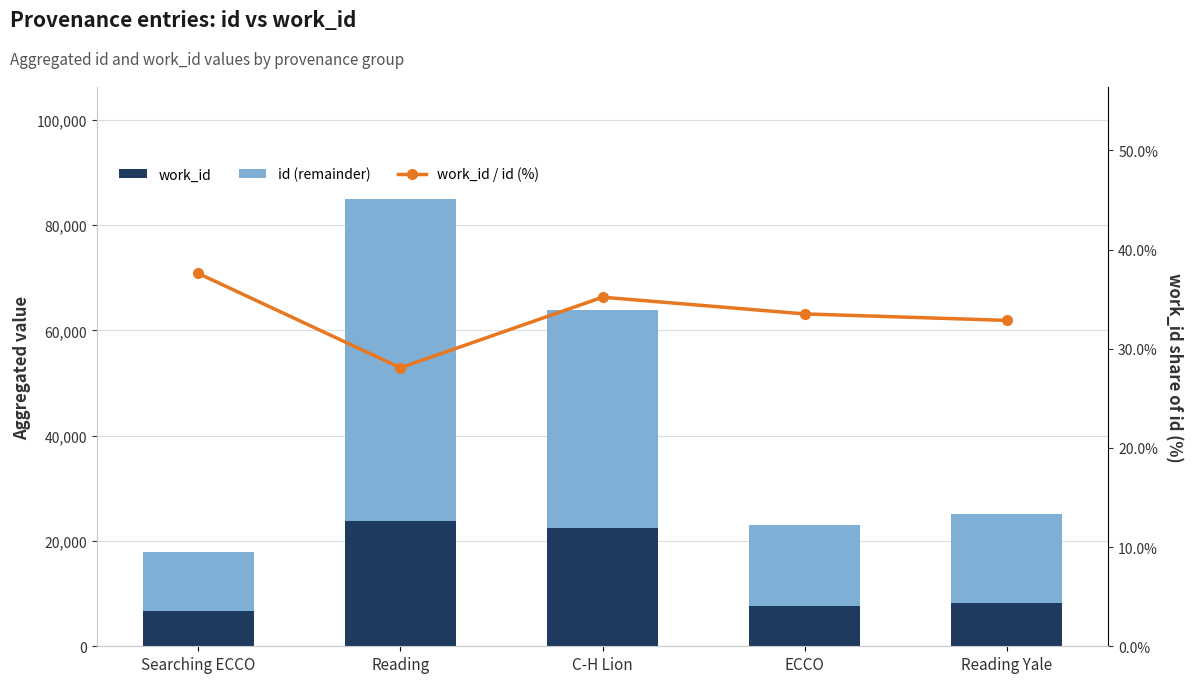

Reading left to right, list all the values displayed in this chart.

work_id: Searching ECCO=6715.0	Reading=23870.0	C-H Lion=22476.0	ECCO=7743.0	Reading Yale=8268.0
id (remainder): Searching ECCO=11147.0	Reading=61138.0	C-H Lion=41382.0	ECCO=15362.0	Reading Yale=16895.0
work_id / id (%): Searching ECCO=37.6	Reading=28.1	C-H Lion=35.2	ECCO=33.5	Reading Yale=32.9